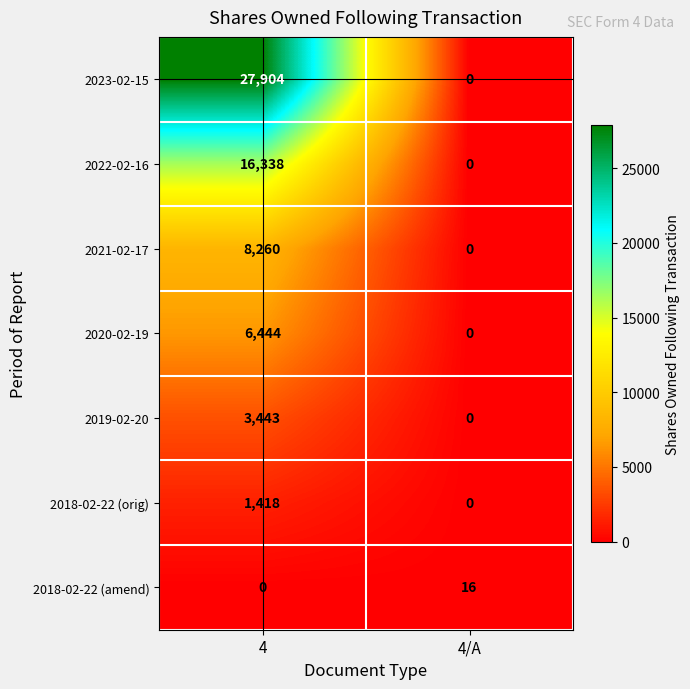

What is the sum of all 2020-02-19 values?

6444